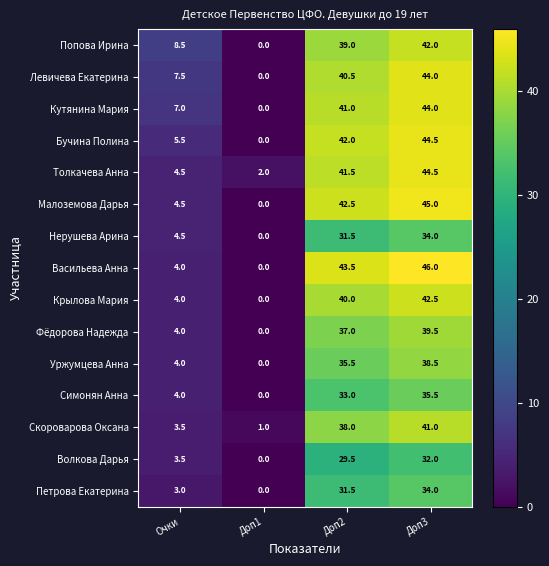

At which category is the sum across all series the highest?

Доп3